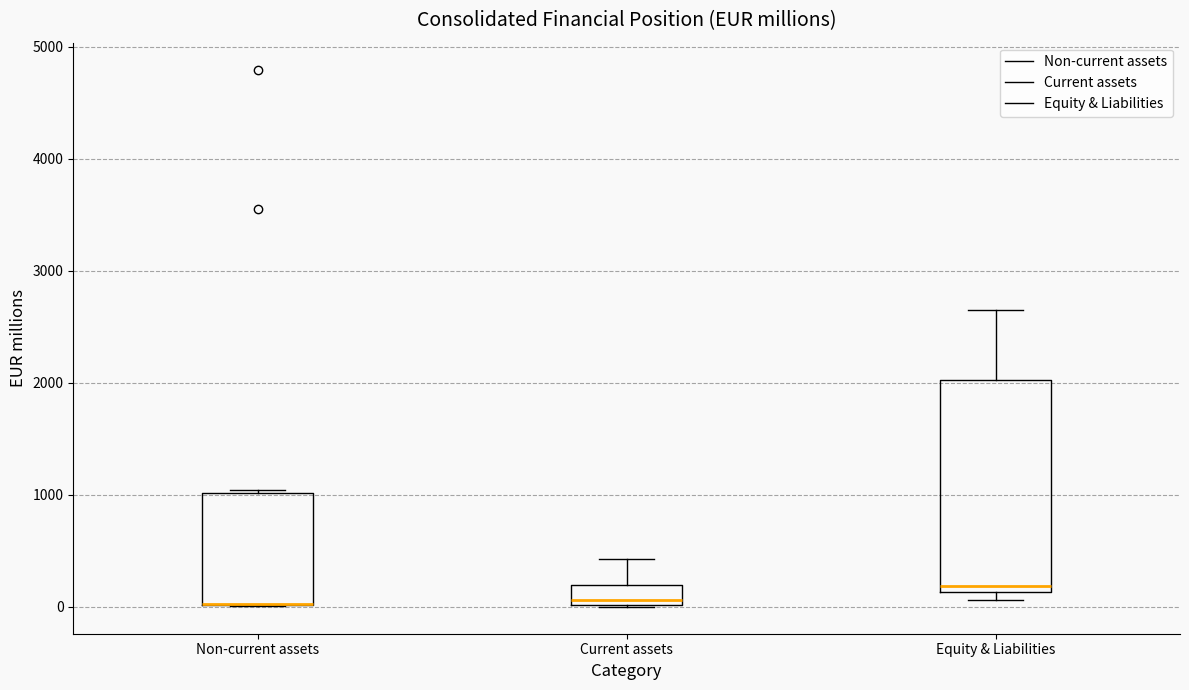

Where does the upper whisker of the box for Equity & Liabilities end on the y-axis? The values are not printed on the chart, so give them approximately, as read against the axis.

2700